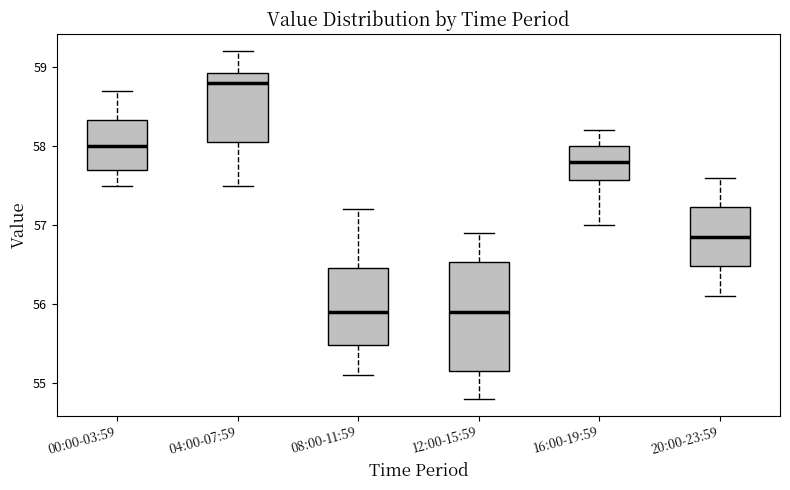

Reading left to right, read every box against the y-axis: the position of its median line, the range the box covers, and the ends of its whiskers. The values are not printed on the chart, so give them approximately, as read against the axis.

00:00-03:59: median 58.0, box 57.7 to 58.3, whiskers 57.5 to 58.7
04:00-07:59: median 58.8, box 58.1 to 58.9, whiskers 57.5 to 59.2
08:00-11:59: median 55.9, box 55.5 to 56.5, whiskers 55.1 to 57.2
12:00-15:59: median 55.9, box 55.2 to 56.5, whiskers 54.8 to 56.9
16:00-19:59: median 57.8, box 57.6 to 58.0, whiskers 57.0 to 58.2
20:00-23:59: median 56.9, box 56.5 to 57.2, whiskers 56.1 to 57.6